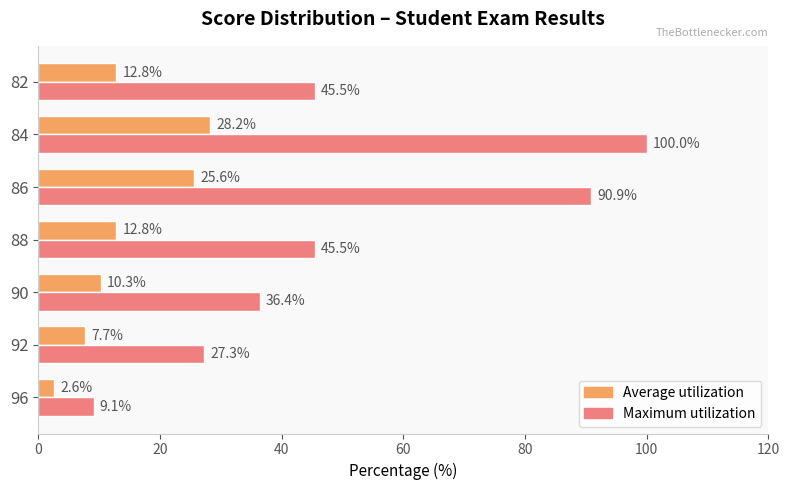

What are all the series names shown in the legend?

Average utilization, Maximum utilization